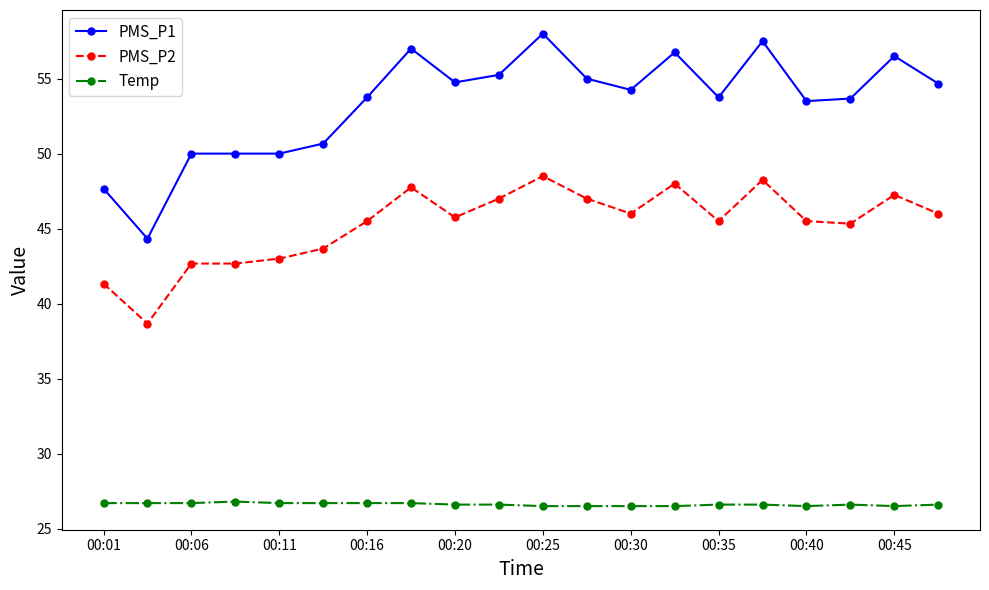

Rank the series by their maximum value, from highest to lowest.

PMS_P1, PMS_P2, Temp